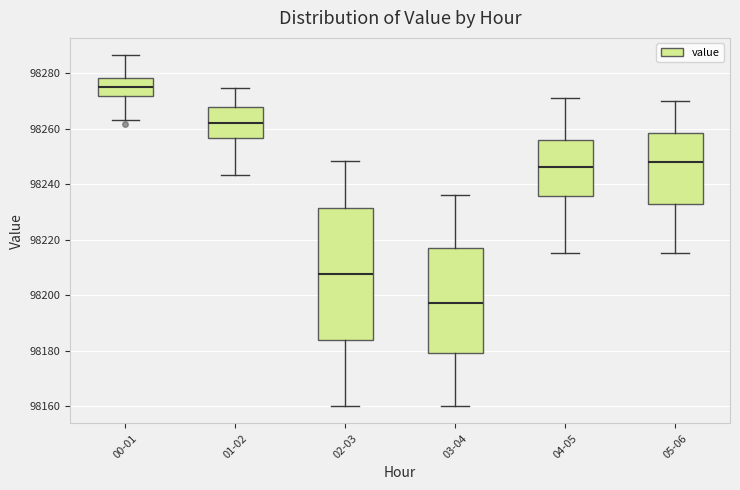

Where does the lower whisker of the box for 02-03 end on the y-axis? The values are not printed on the chart, so give them approximately, as read against the axis.

98160